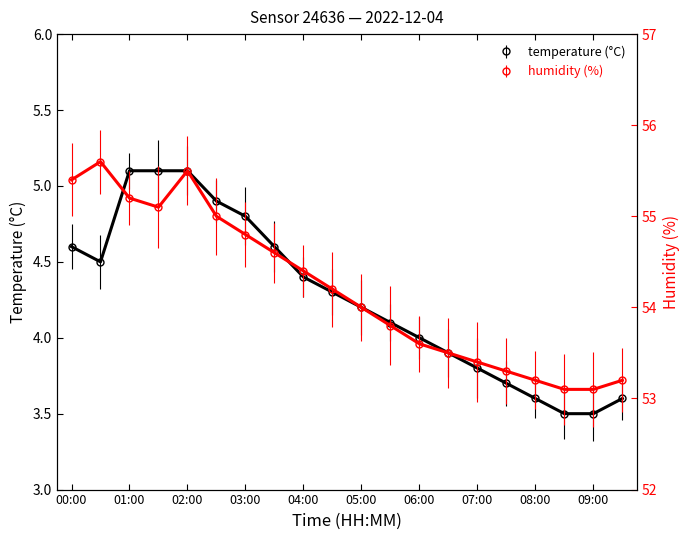

Rank the series by their maximum value, from lowest to highest.

temperature, humidity